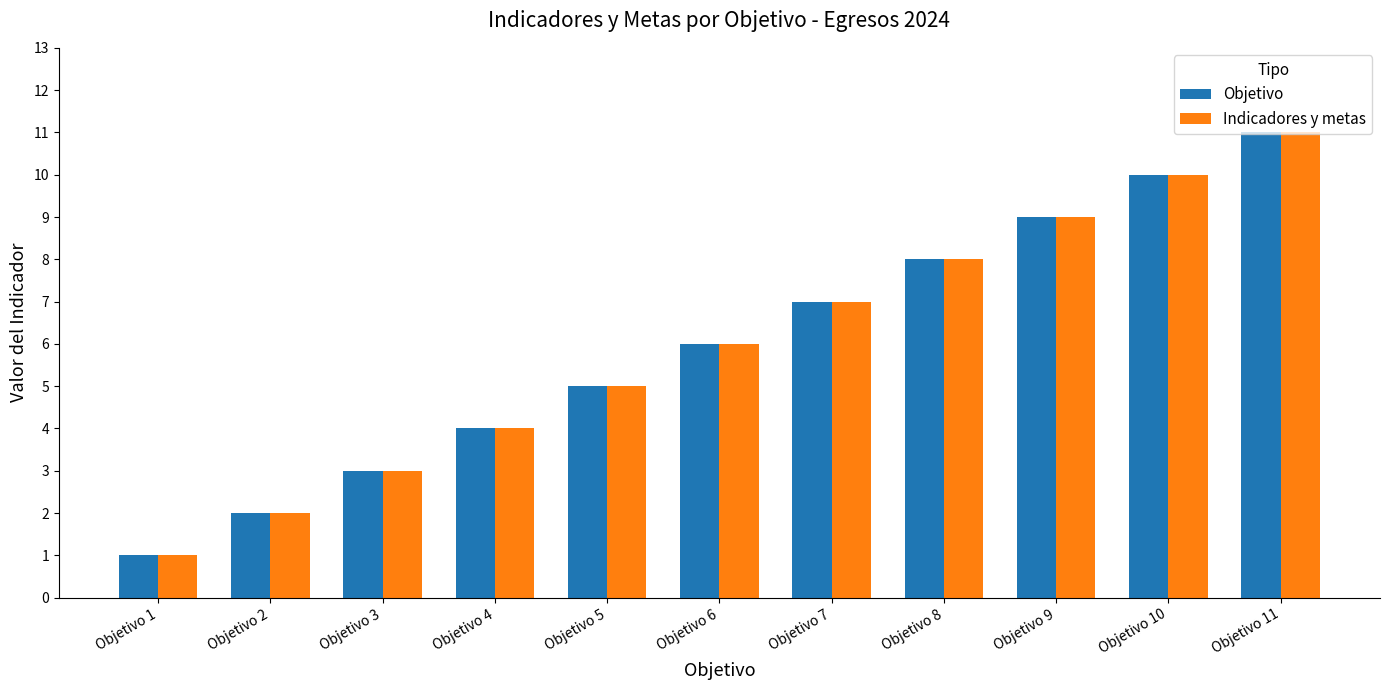

List the labels in order of Objetivo value, smallest first.

Objetivo 1, Objetivo 2, Objetivo 3, Objetivo 4, Objetivo 5, Objetivo 6, Objetivo 7, Objetivo 8, Objetivo 9, Objetivo 10, Objetivo 11